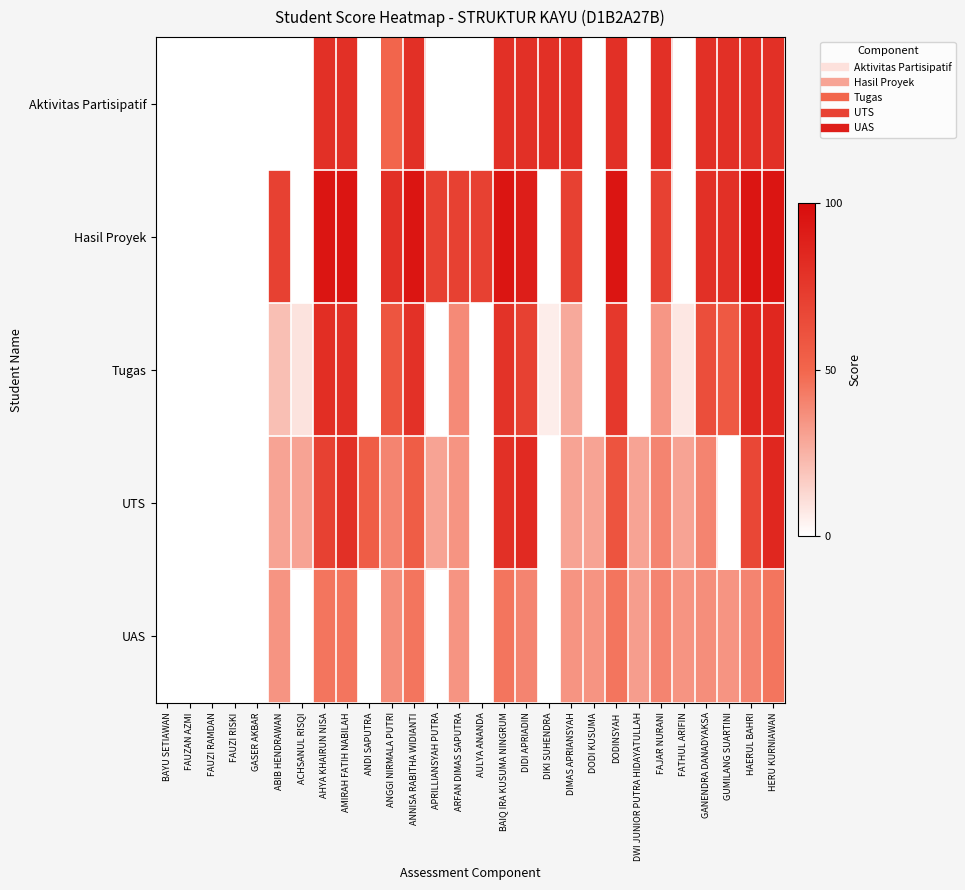

Which has a higher value, BAIQ IRA KUSUMA NINGRUM or ACHSANUL RISQI?

BAIQ IRA KUSUMA NINGRUM